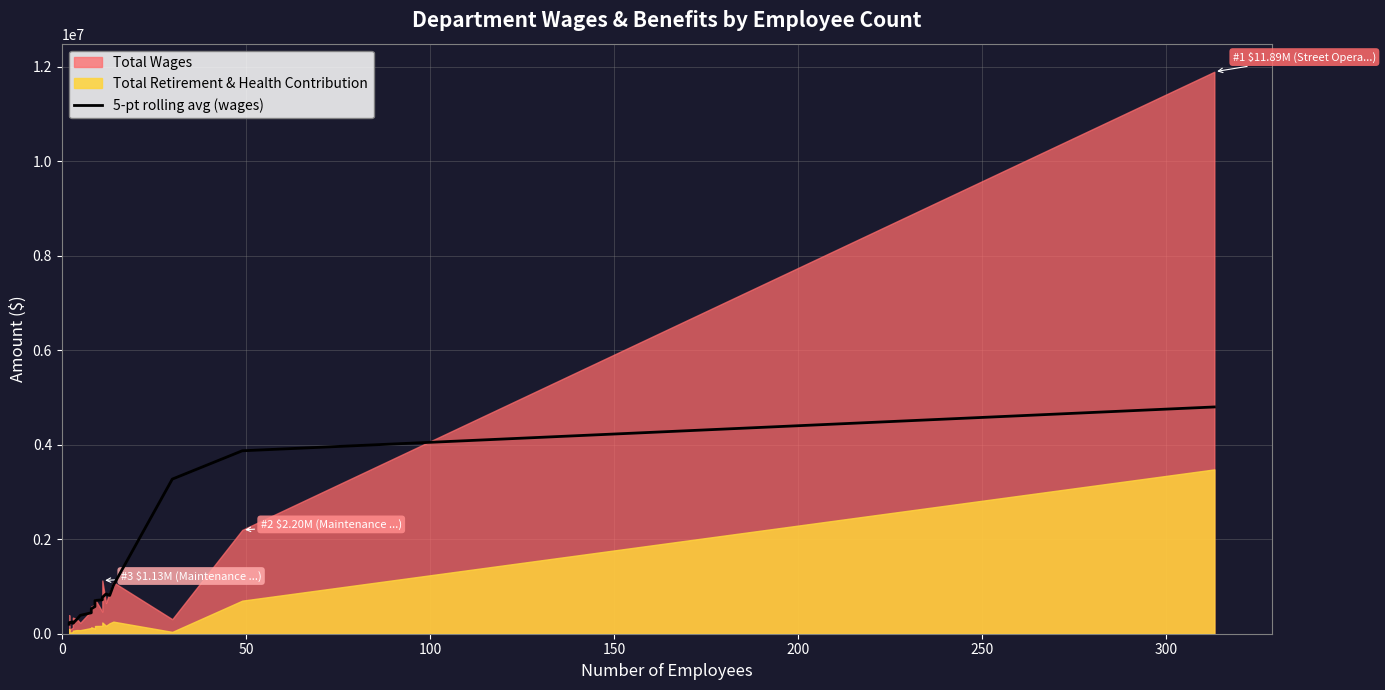

How many data points are less than 703094?

9